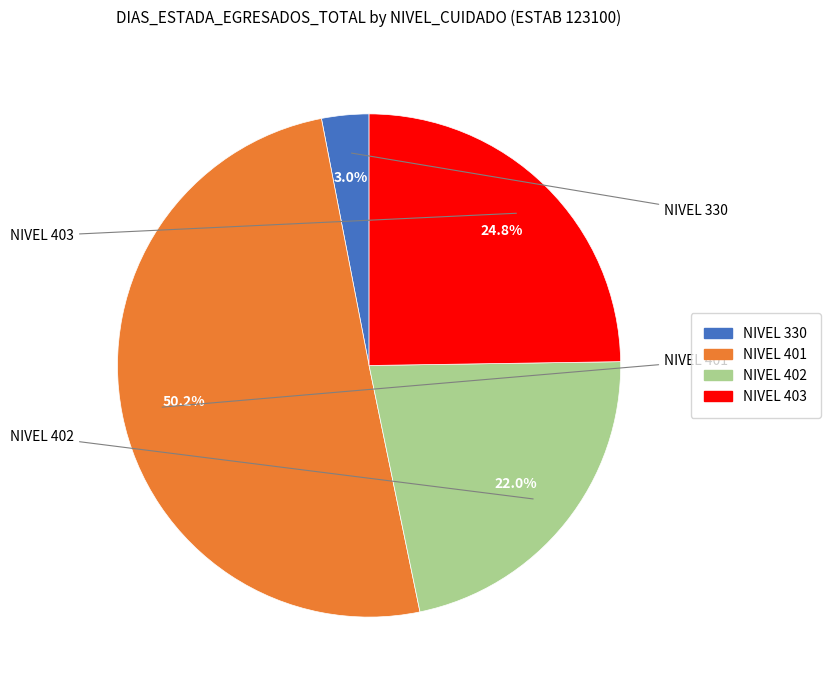

Rank the categories by value from lowest to highest.

NIVEL 330, NIVEL 402, NIVEL 403, NIVEL 401